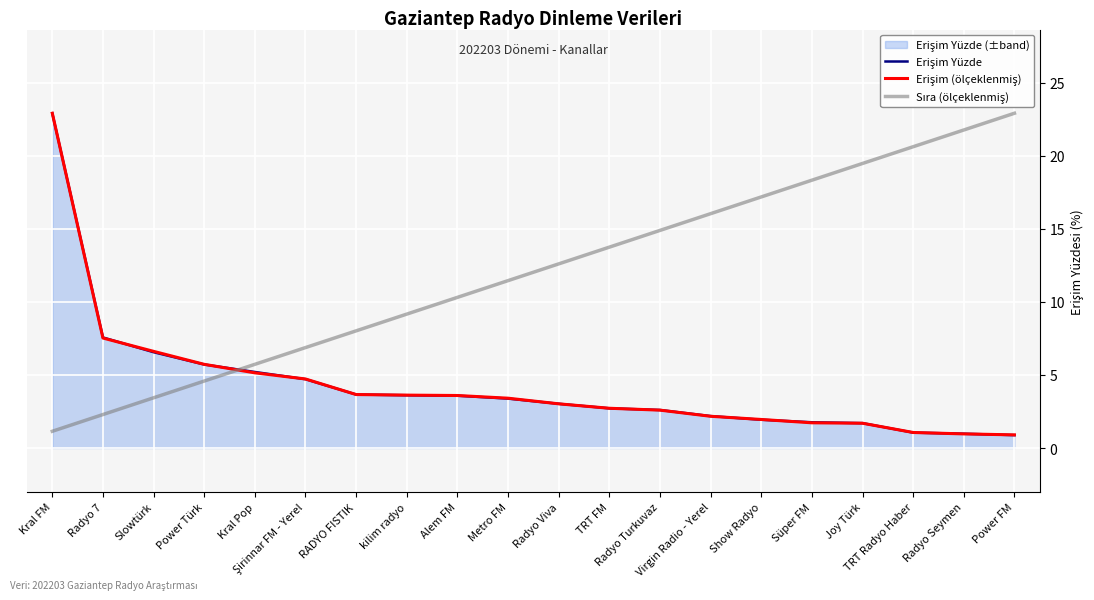

Reading left to right, list all the values displayed in this chart.

Erişim Yüzde: 22.9	7.6	6.6	5.7	5.2	4.7	3.7	3.6	3.6	3.4	3.0	2.7	2.6	2.2	1.9	1.8	1.7	1.1	1.0	0.9
Erişim (ölçeklenmiş): 22.9	7.5	6.6	5.7	5.1	4.7	3.7	3.6	3.6	3.4	3.0	2.7	2.6	2.2	2.0	1.7	1.7	1.1	1.0	0.9
Sıra (ölçeklenmiş): 1.1	2.3	3.4	4.6	5.7	6.9	8.0	9.2	10.3	11.5	12.6	13.7	14.9	16.0	17.2	18.3	19.5	20.6	21.8	22.9